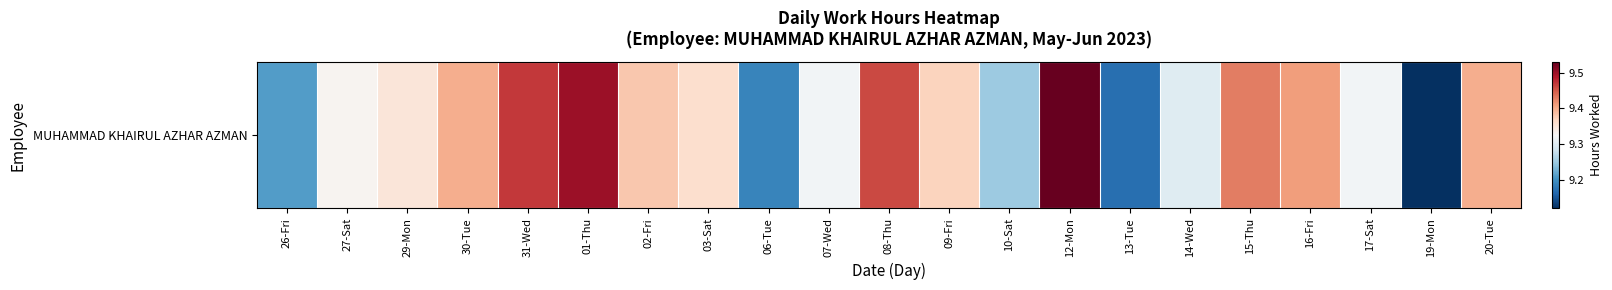

True or false: the data shows 3.1 at 07-Wed.

False